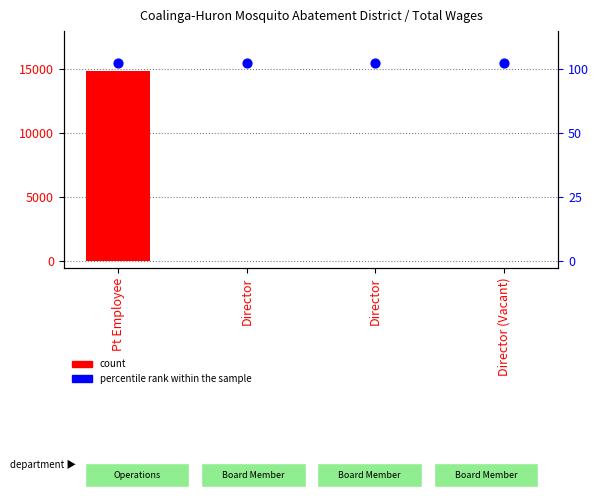

Which series contains the lowest Y value?

Total Wages